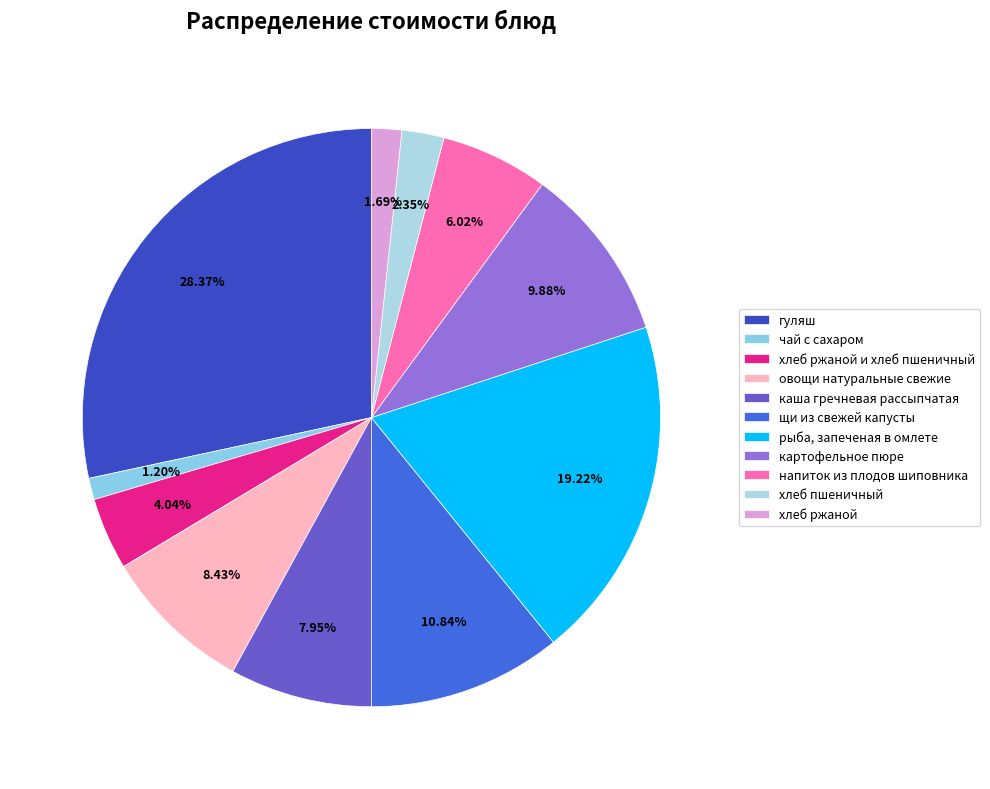

How many segments does this pie chart have?

11